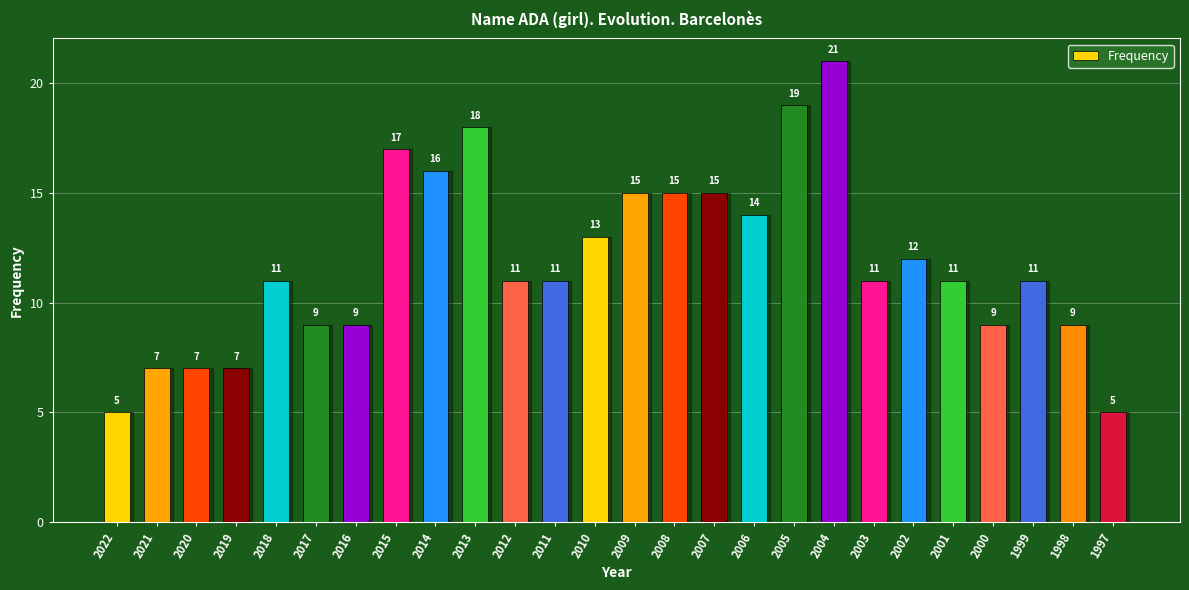

How many series are shown in this chart?

1